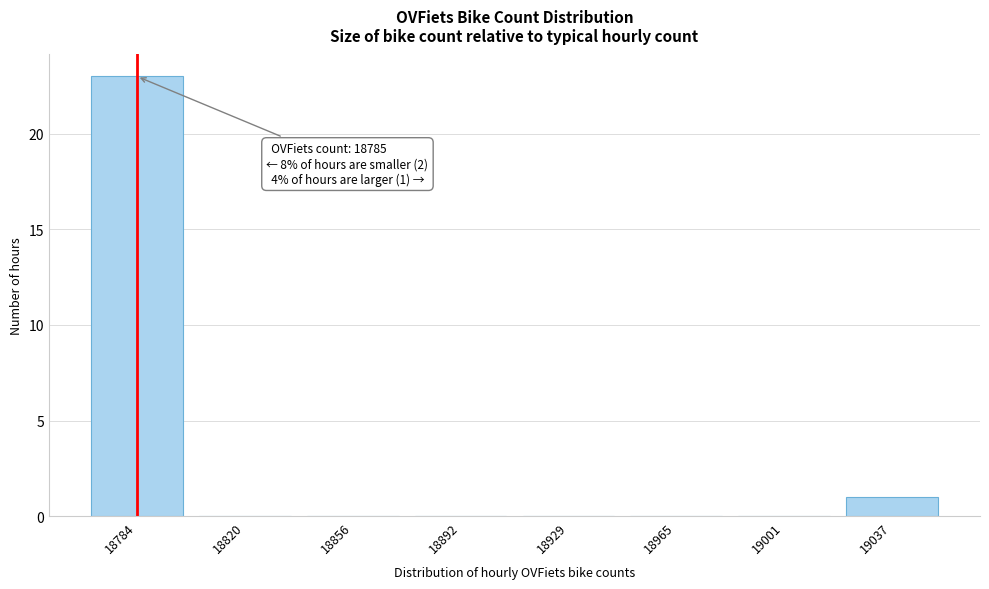

Reading left to right, what are all the values shown in this chart?

18784=23	18820=0	18856=0	18892=0	18929=0	18965=0	19001=0	19037=1